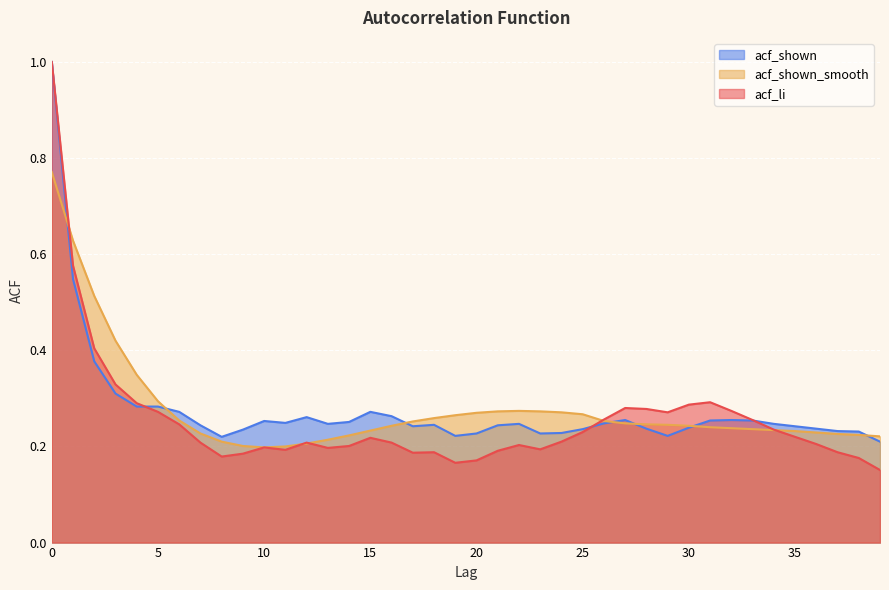

Where is acf_shown_smooth nearest to the value 0?

10